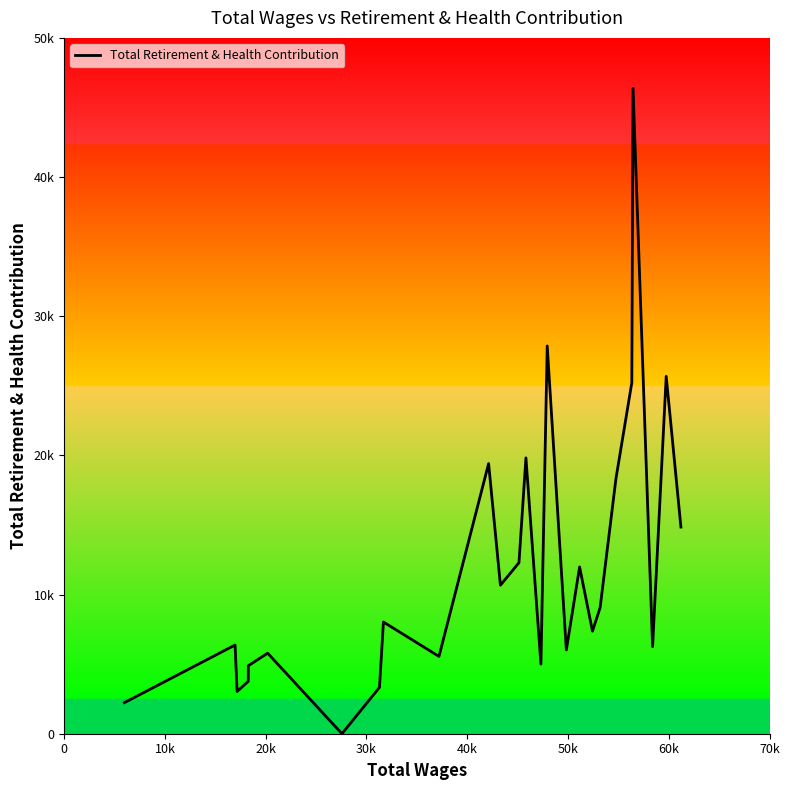

How many interior local valleys (lower than both neighbors) does the data have?

8